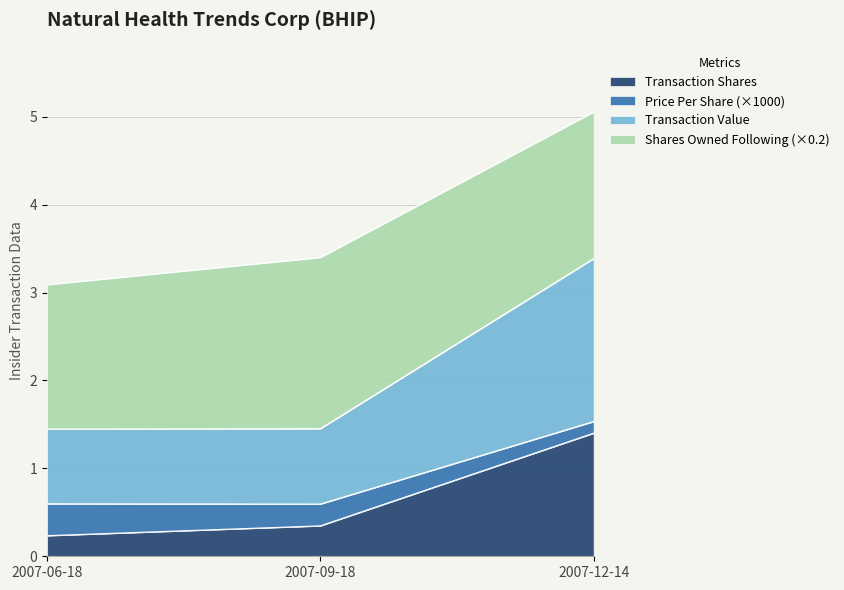

At which category is the sum across all series the highest?

2007-12-14